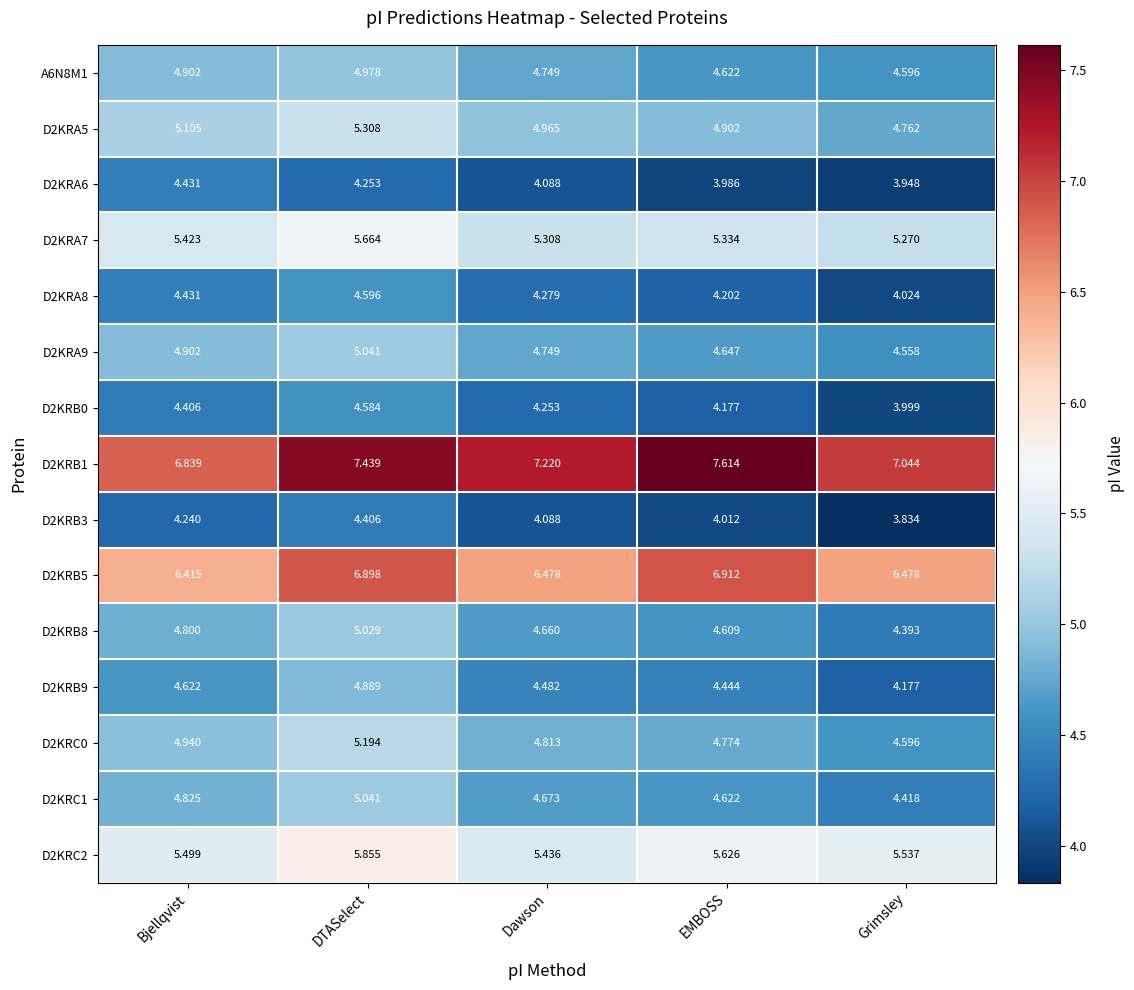

At which label does A6N8M1 reach its minimum?

Grimsley